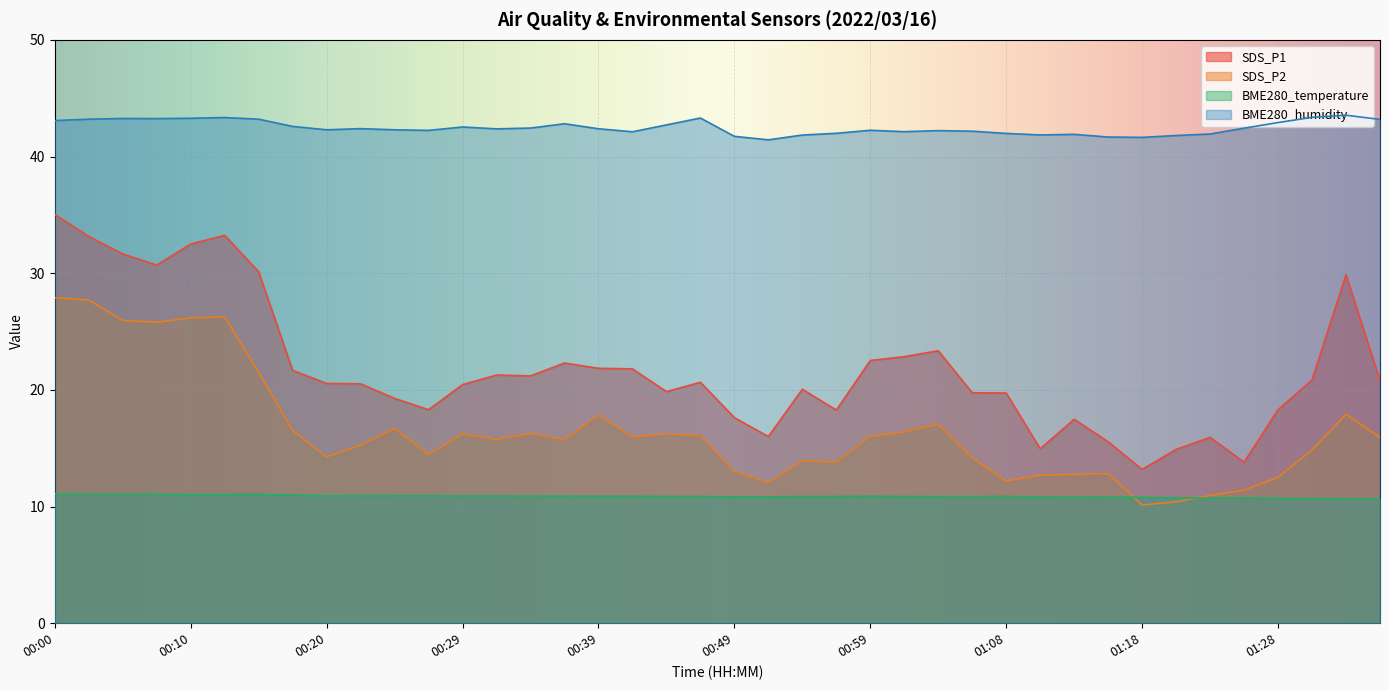

True or false: SDS_P2 and BME280_humidity intersect in this chart.

False